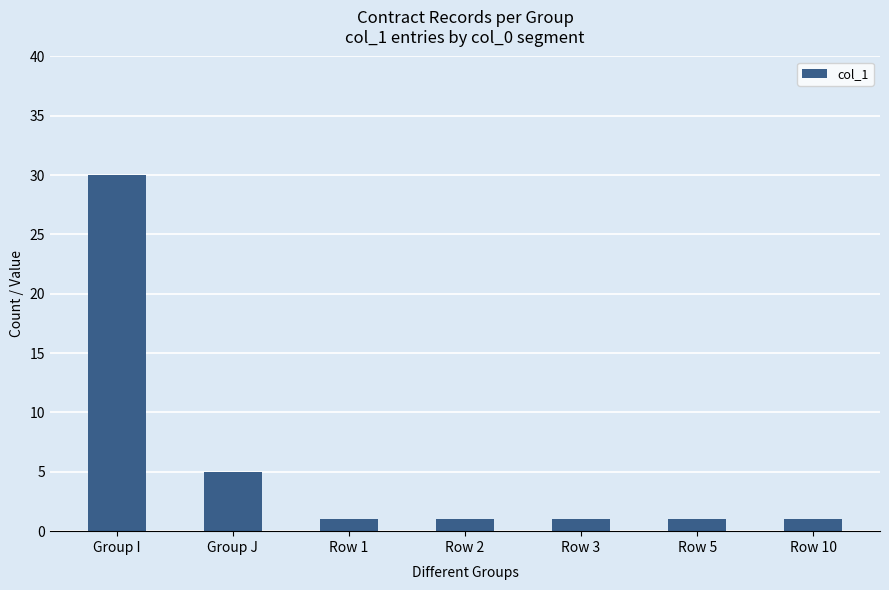

Is it true that the value at Group J is 5?

True